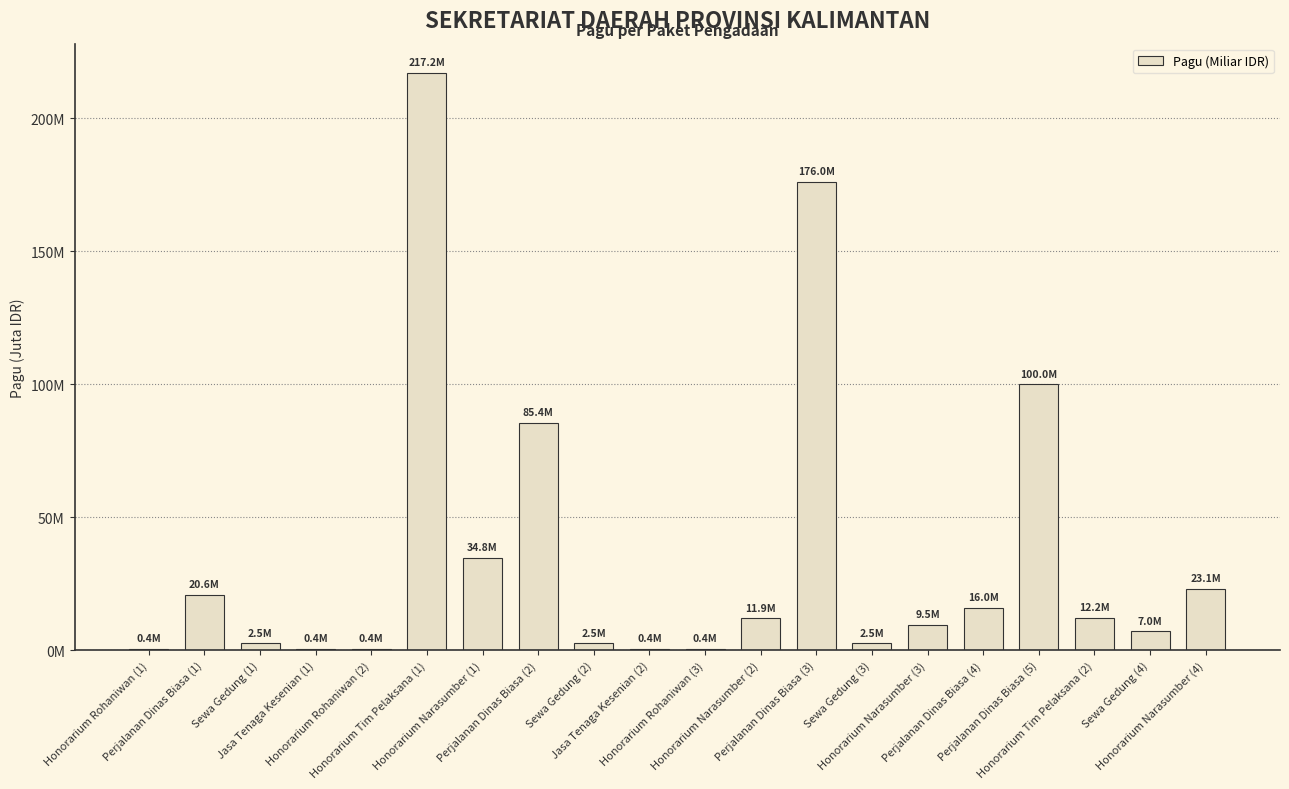

Are the bars horizontal?

No